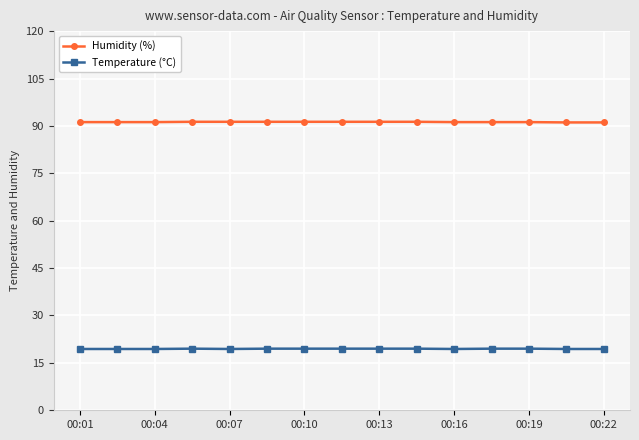

True or false: Humidity (%) and Temperature (°C) intersect in this chart.

False